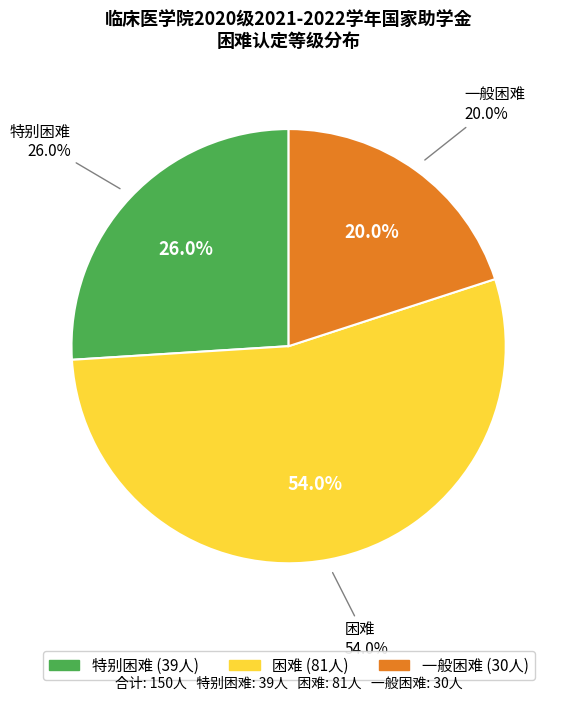

Between 困难 and 一般困难, which is larger?

困难